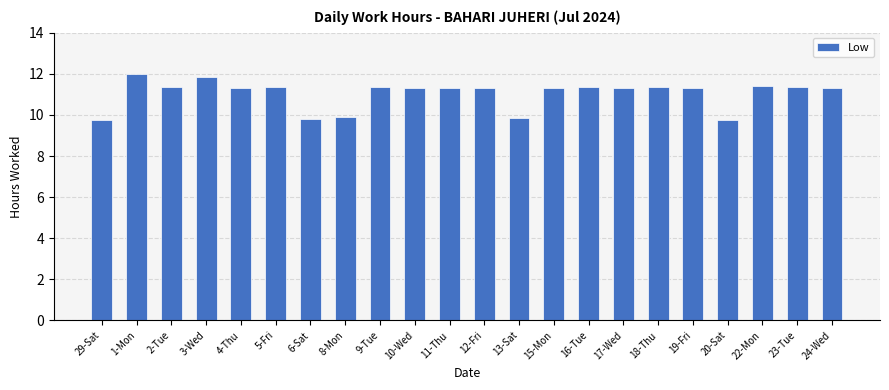

What is the label of the 13th bar from the right?

10-Wed